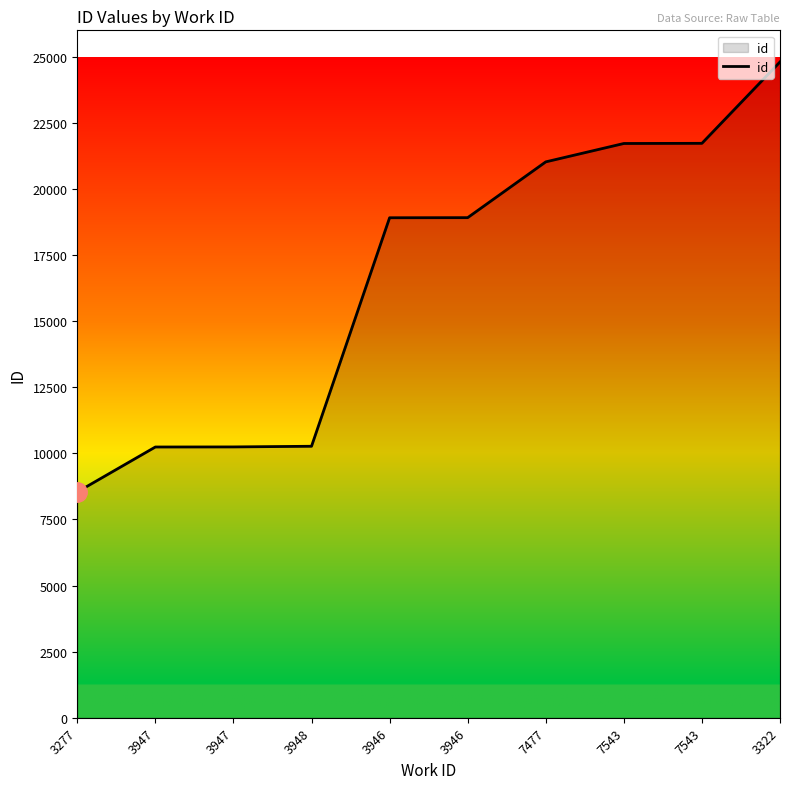

What is the minimum value shown in the chart?

8538